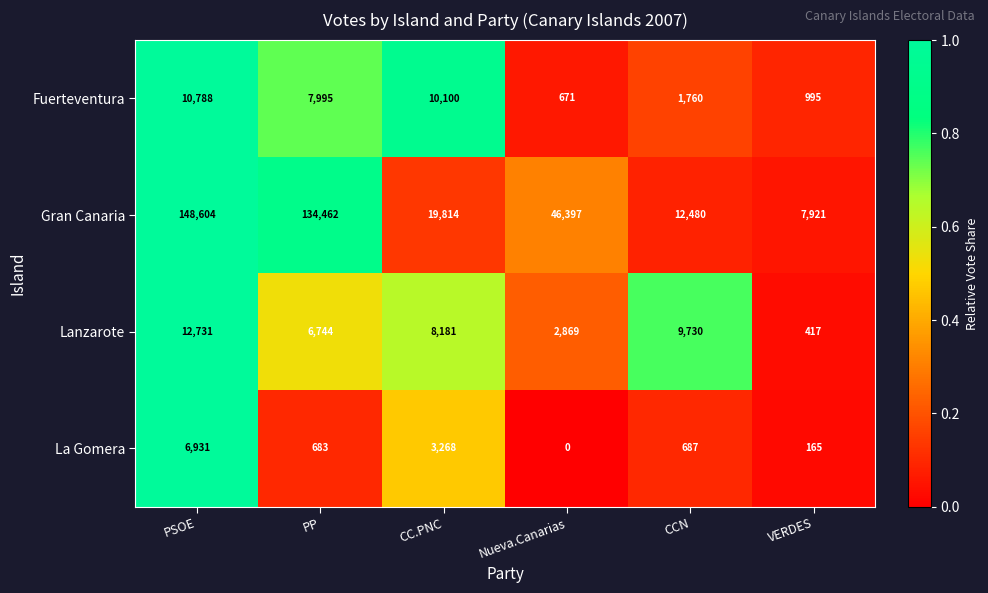

What is the minimum value for Fuerteventura?

671